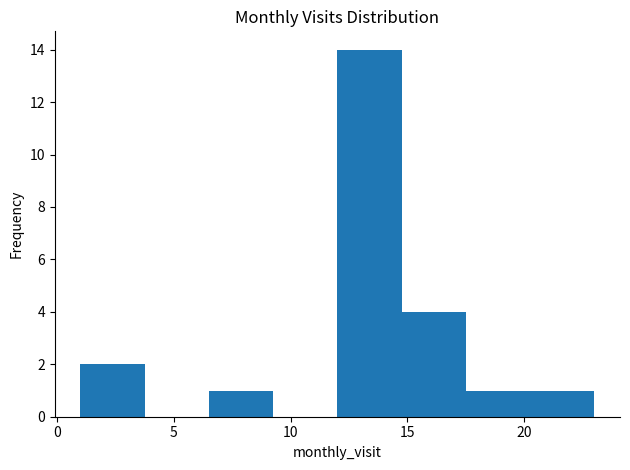

Which range on the x-axis has the tallest bar?

12.00 to 14.75